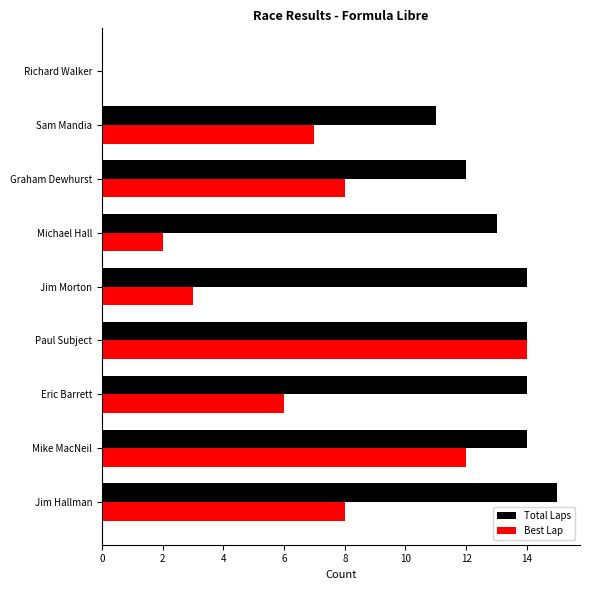

What is the highest value of the Total Laps series?

15